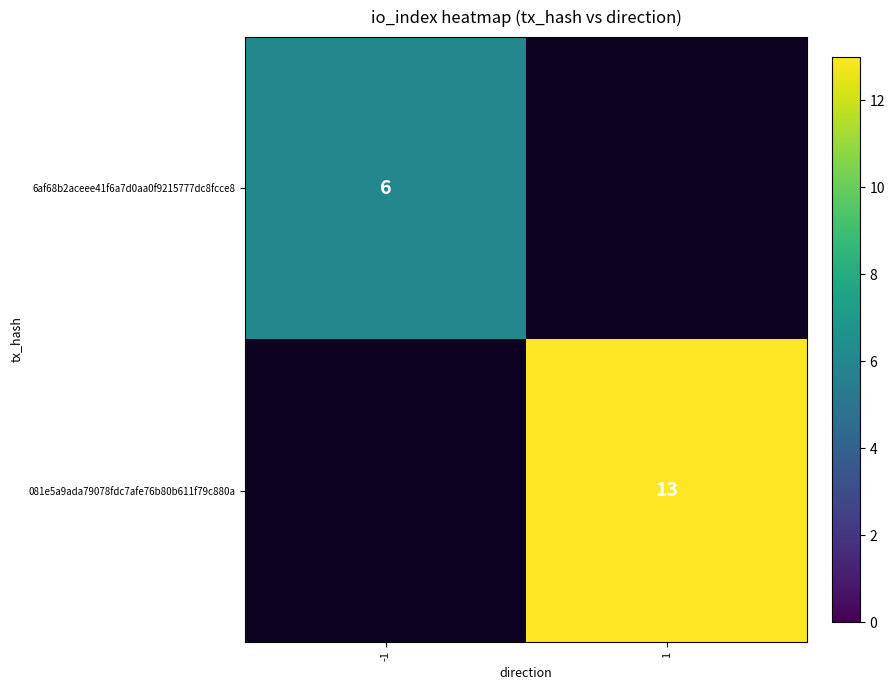

At which category does the chart reach its peak across all series?

1